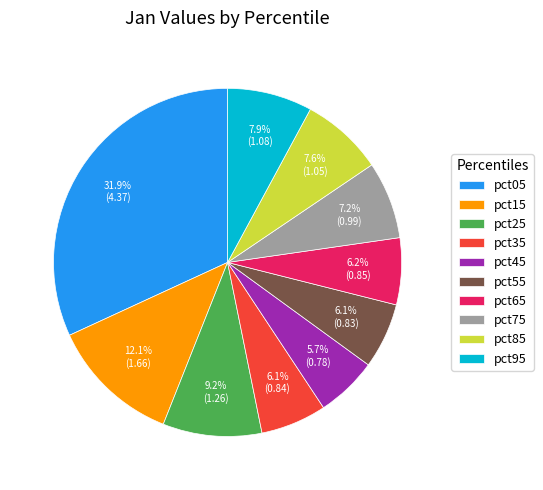

Combined, what portion of the pie is pct75 and pct35?

13.3%